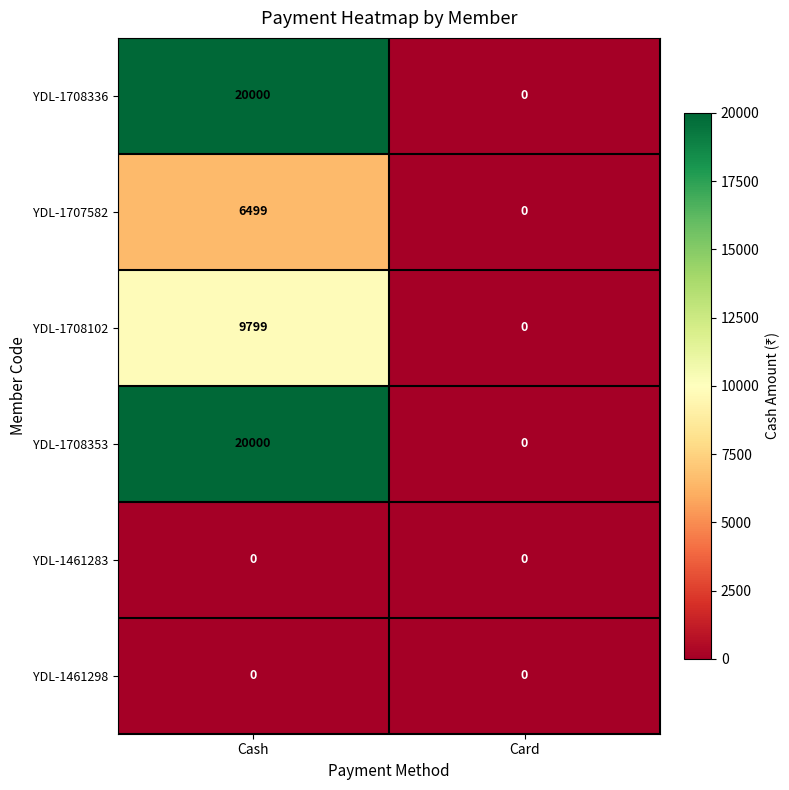

What is the difference between the maximum and minimum values in the YDL-1708353 series?

20000